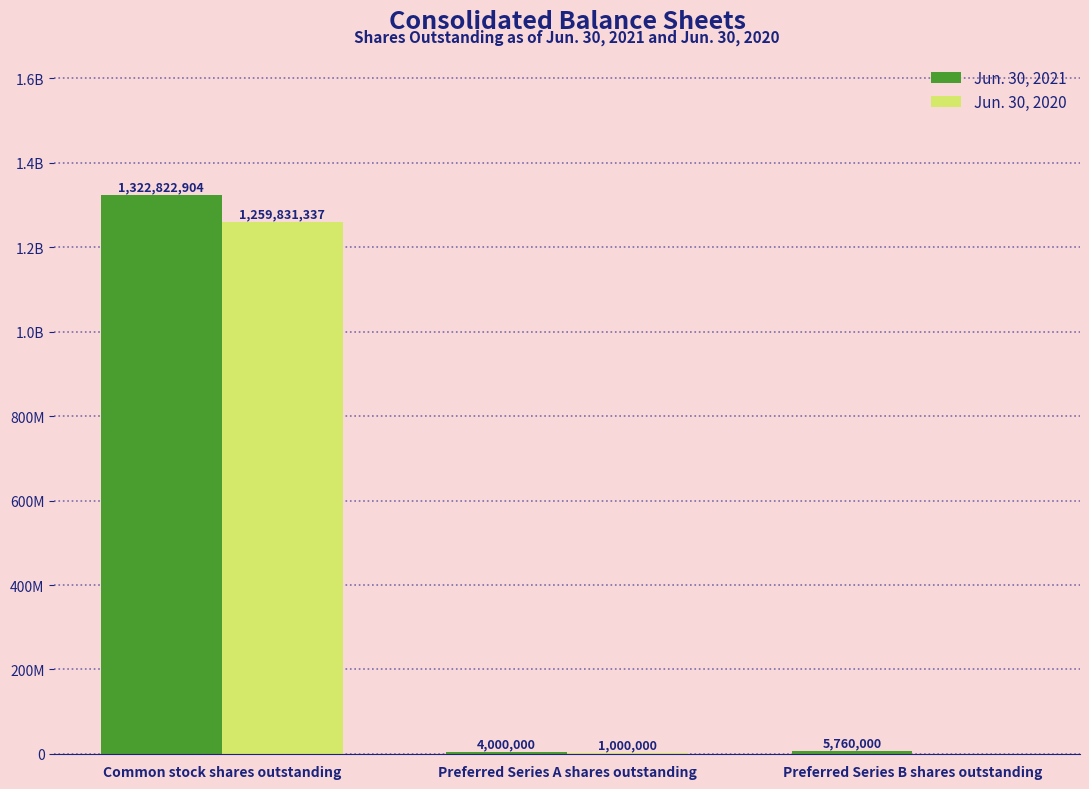

Are the bars horizontal?

No